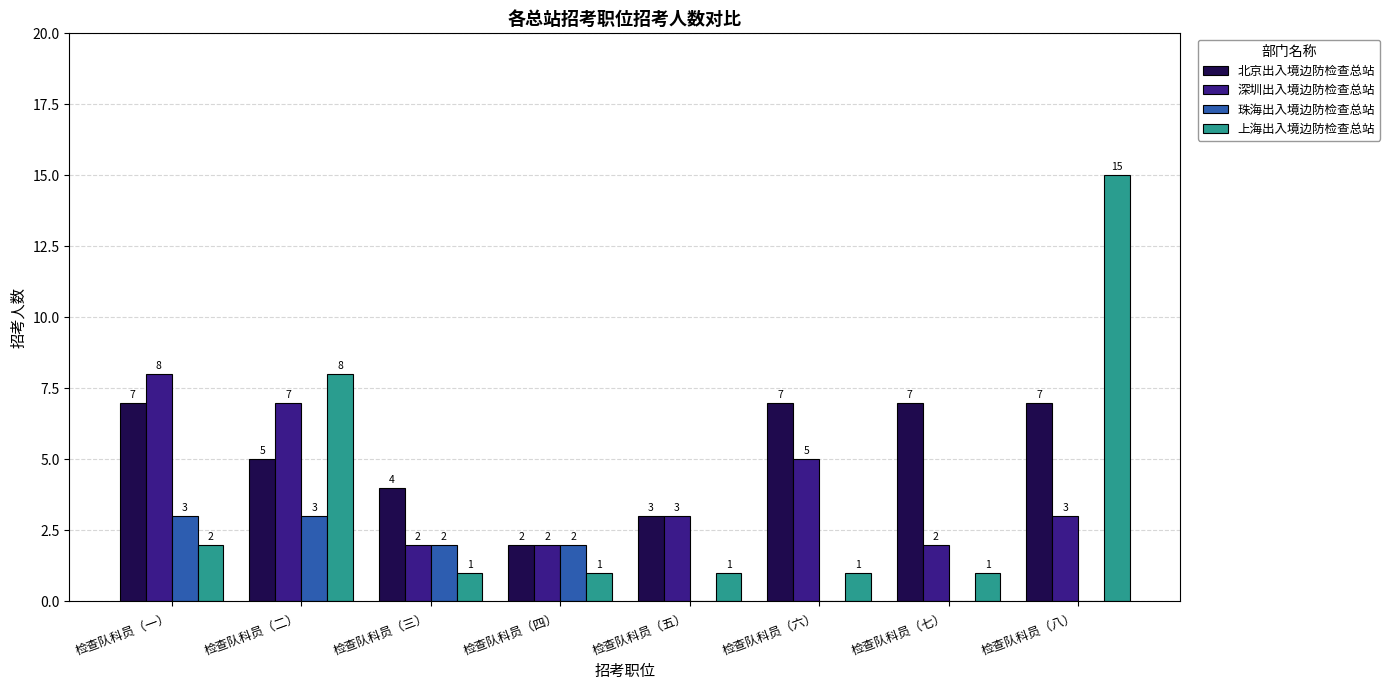

True or false: 北京出入境边防检查总站 has a value of 4 at 检查队科员（五）.

False